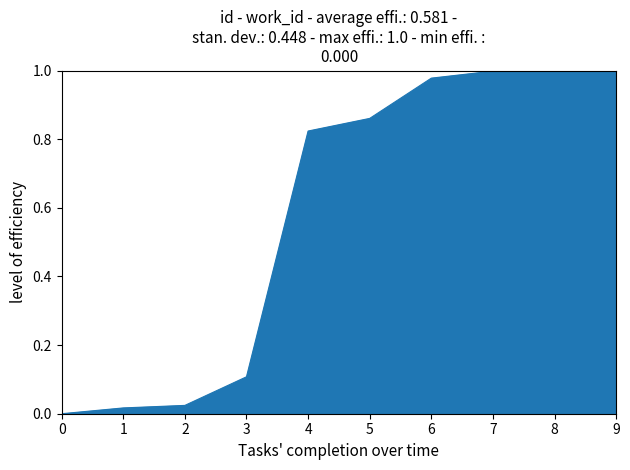

The value at 8 is 1.0. True or false?

True